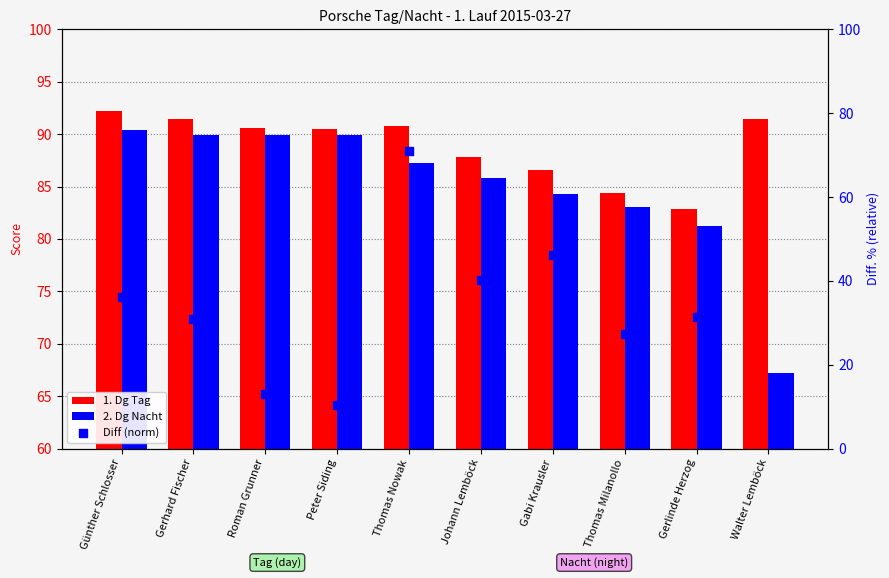

At which category is the sum across all series the highest?

Walter Lemböck